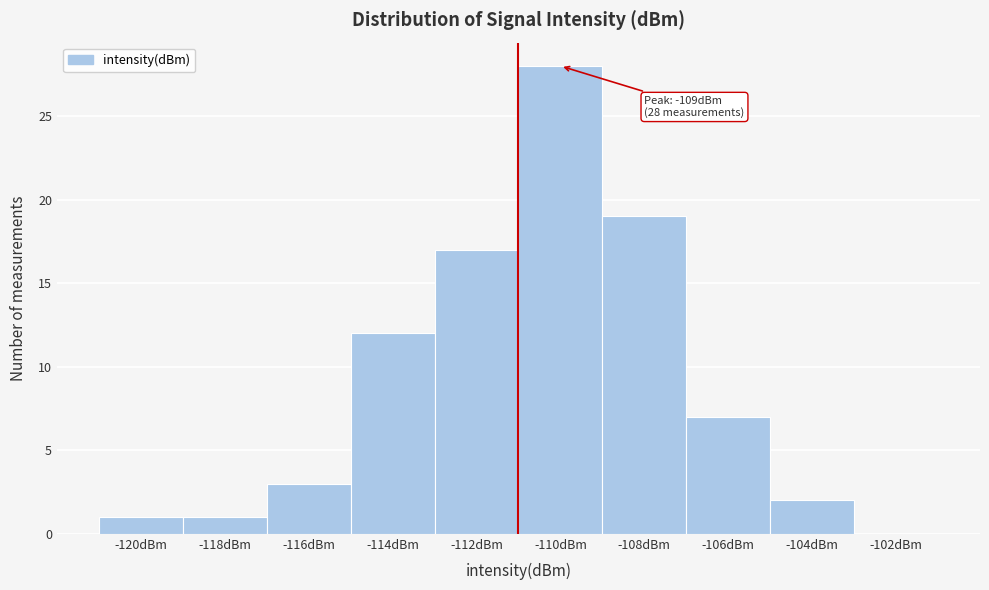

Reading left to right, extract all data points from this chart.

-120dBm=1	-118dBm=1	-116dBm=3	-114dBm=12	-112dBm=17	-110dBm=28	-108dBm=19	-106dBm=7	-104dBm=2	-102dBm=0